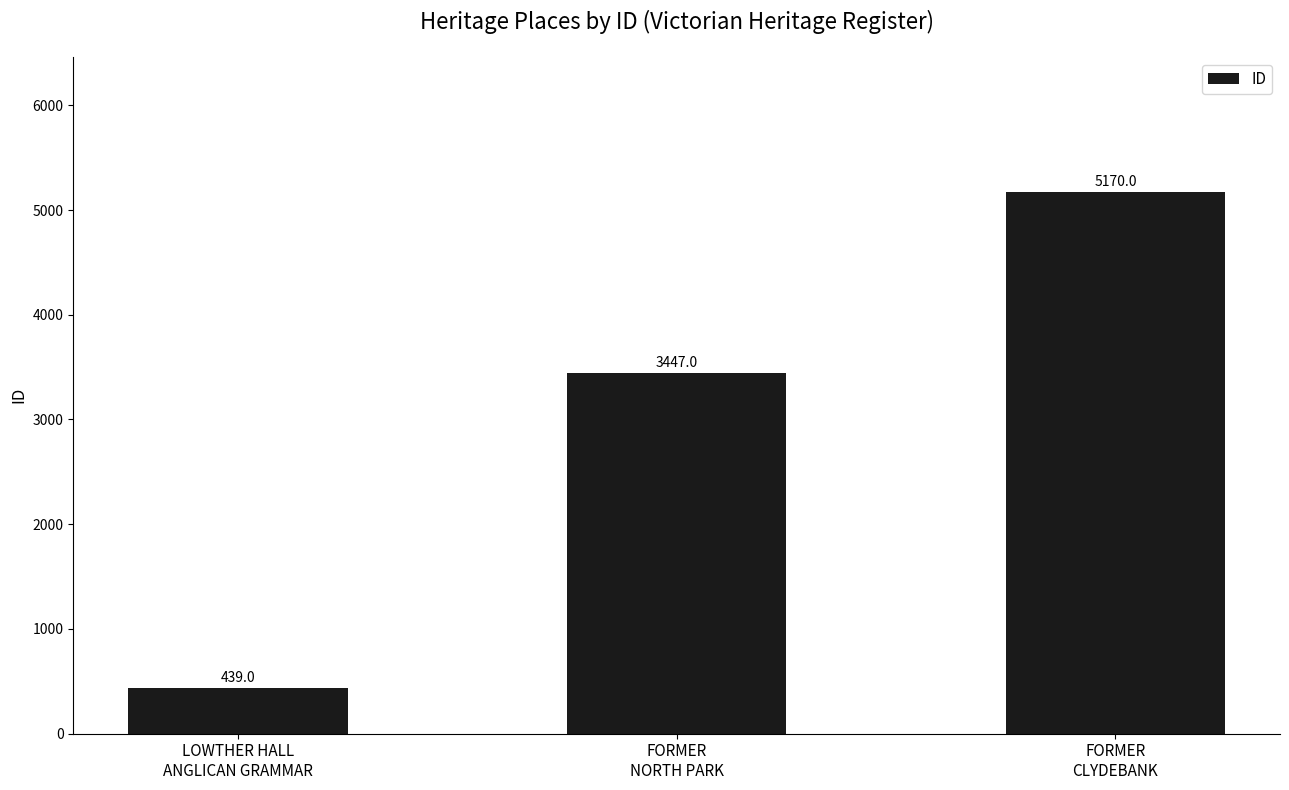

How many bars are there in total?

3